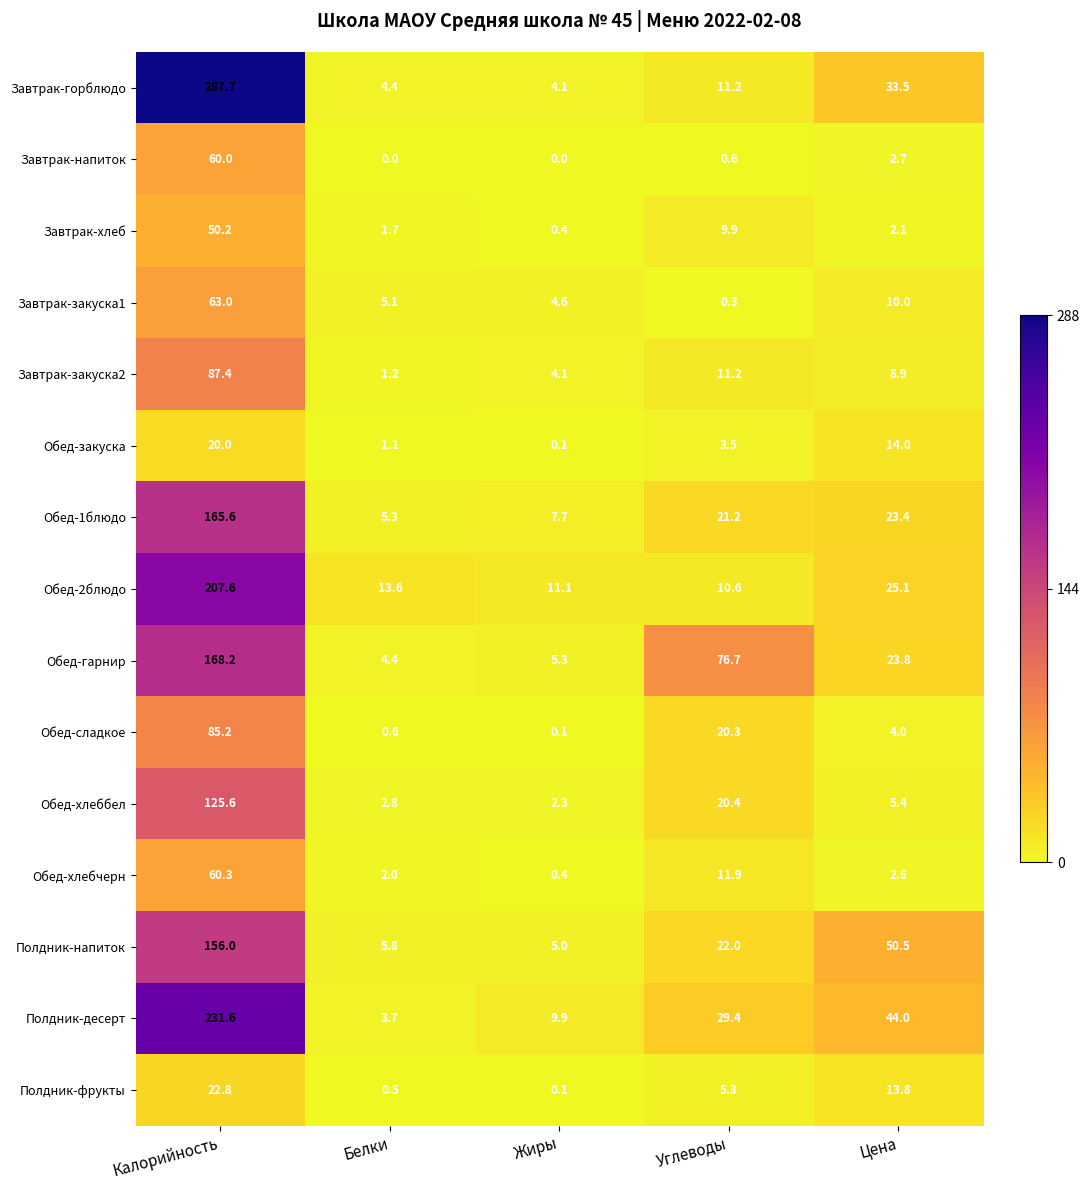

Which series has the largest range (max minus min)?

Завтрак-горблюдо